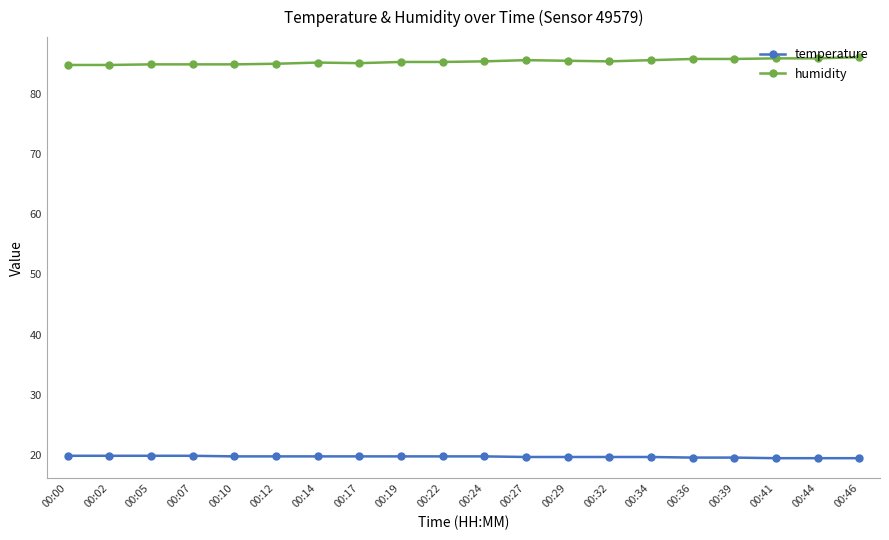

How many distinct data groups are displayed?

2